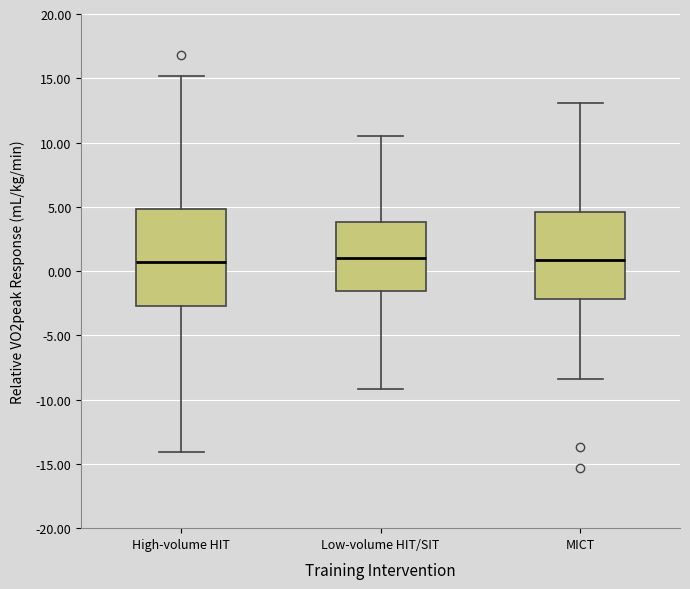

Reading left to right, read every box against the y-axis: the position of its median line, the range the box covers, and the ends of its whiskers. The values are not printed on the chart, so give them approximately, as read against the axis.

High-volume HIT: median 0.5, box -2.5 to 5.0, whiskers -14.0 to 15.0
Low-volume HIT/SIT: median 1.0, box -1.5 to 4.0, whiskers -9.0 to 10.5
MICT: median 1.0, box -2.0 to 4.5, whiskers -8.5 to 13.0